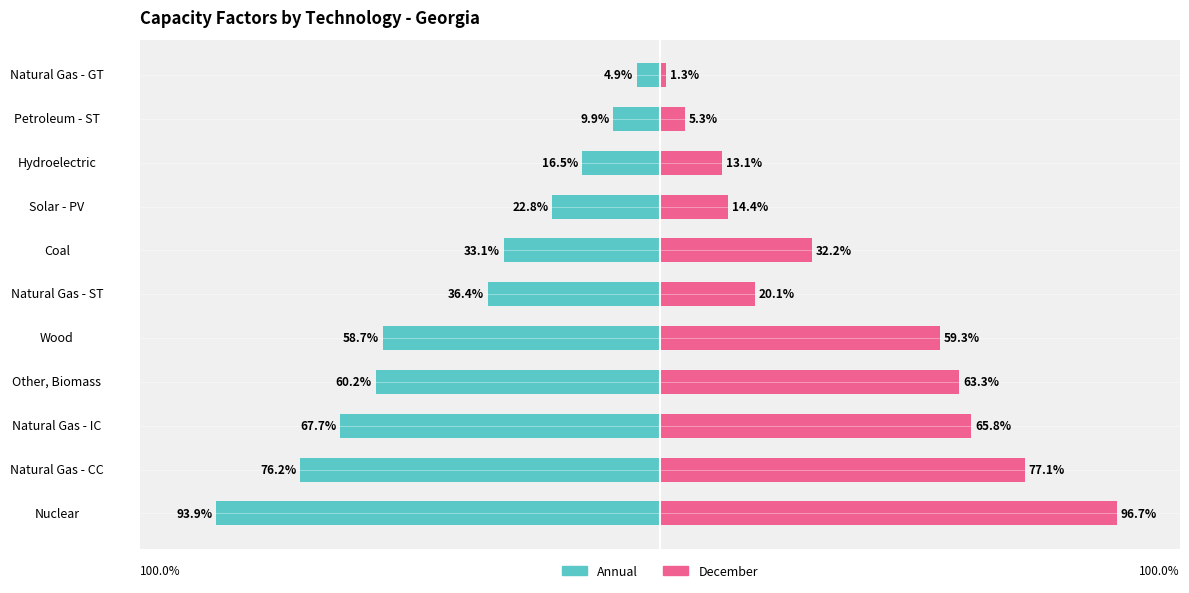

How many categories are shown in the chart?

11